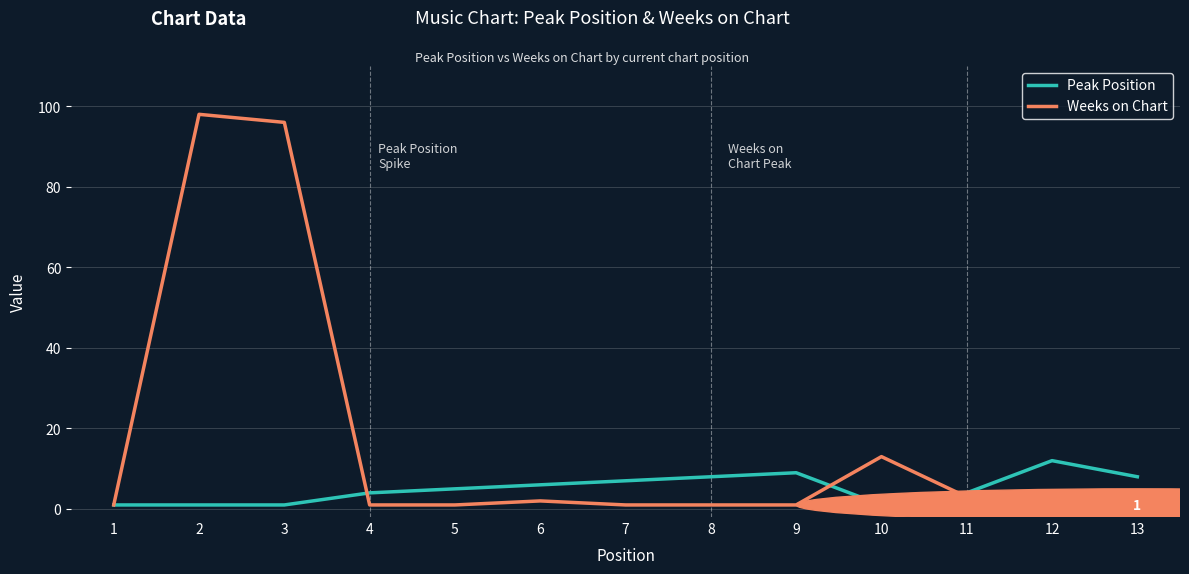

Which series changed the most between 1 and 2?

Weeks on Chart